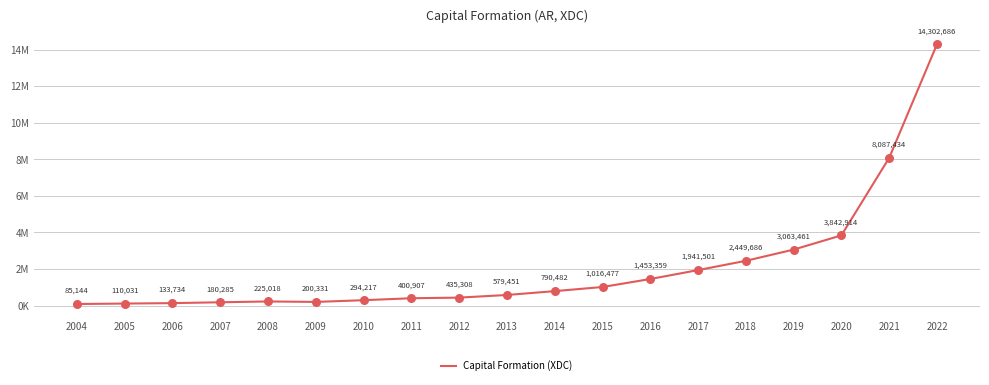

Is this an area chart (filled region under the line)?

No